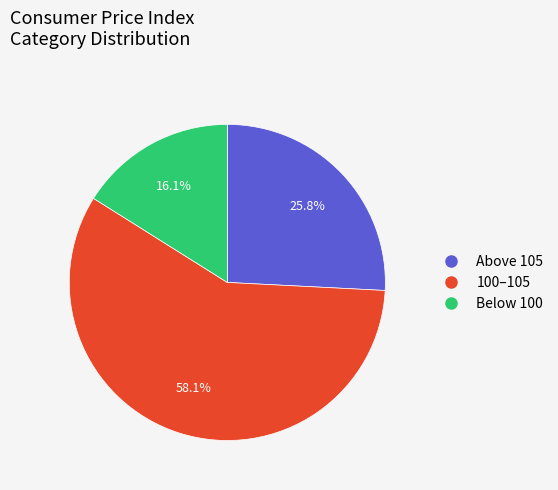

Is there any slice that represents more than half of the pie?

Yes